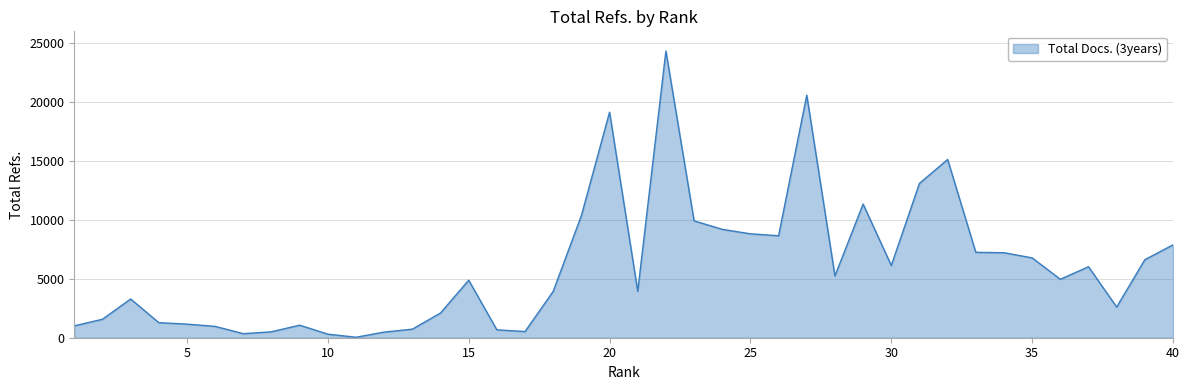

What is the difference between the maximum and minimum values?

24288